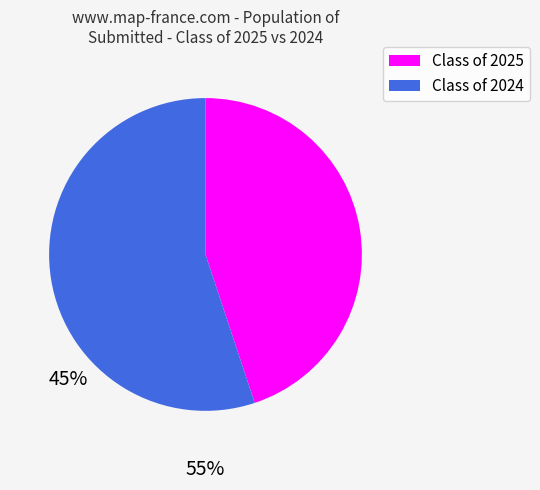

Does any single category account for the majority?

Yes